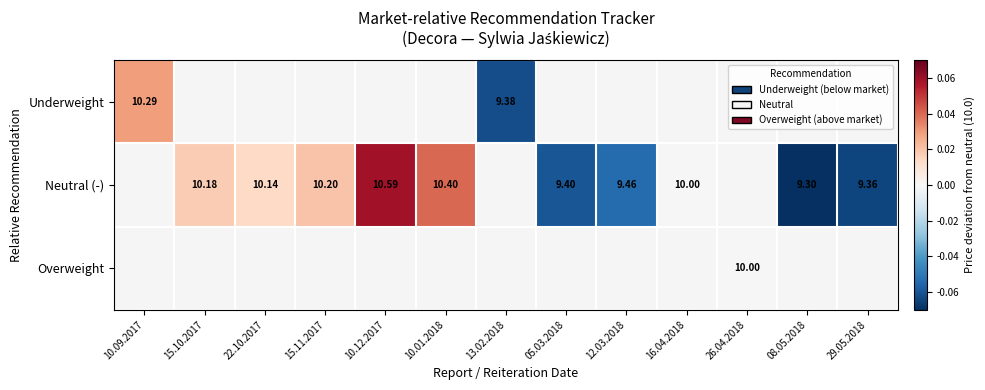

How many distinct data groups are displayed?

3